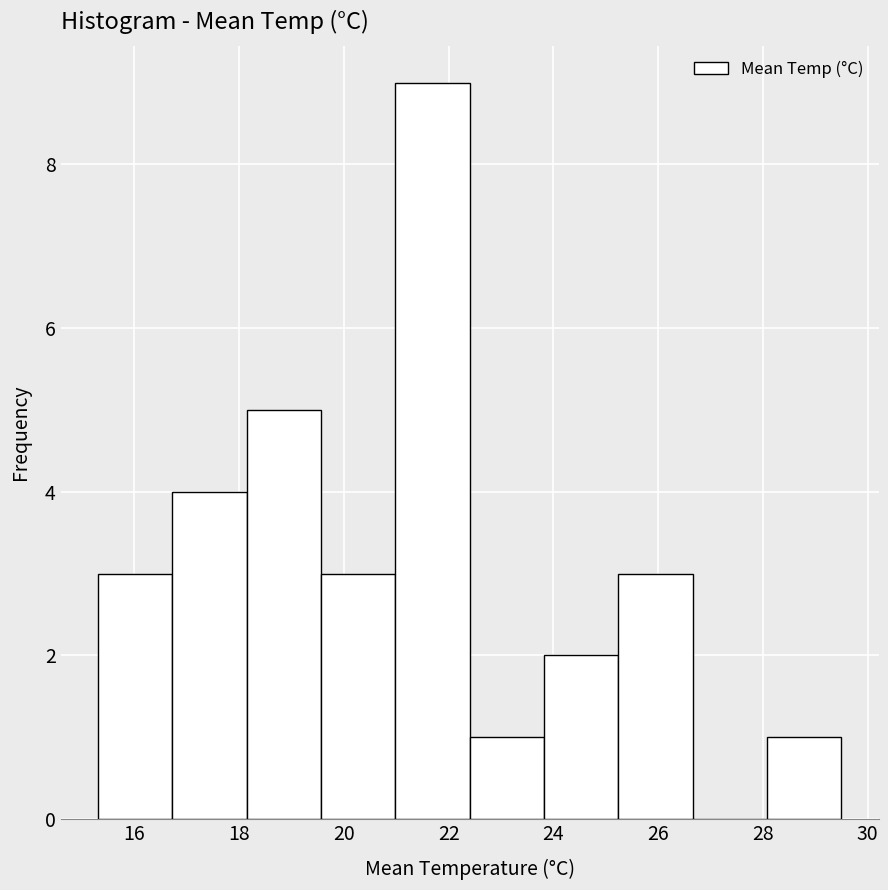

Reading left to right, transcribe this chart: for each bar, give the range it covers on the x-axis and its height. Neither the bar edges nor the heights are printed on the chart, so give them approximately, as read against the axes.

15.30 to 16.72: 3
16.72 to 18.14: 4
18.14 to 19.56: 5
19.56 to 20.98: 3
20.98 to 22.40: 9
22.40 to 23.82: 1
23.82 to 25.24: 2
25.24 to 26.66: 3
26.66 to 28.08: 0
28.08 to 29.50: 1